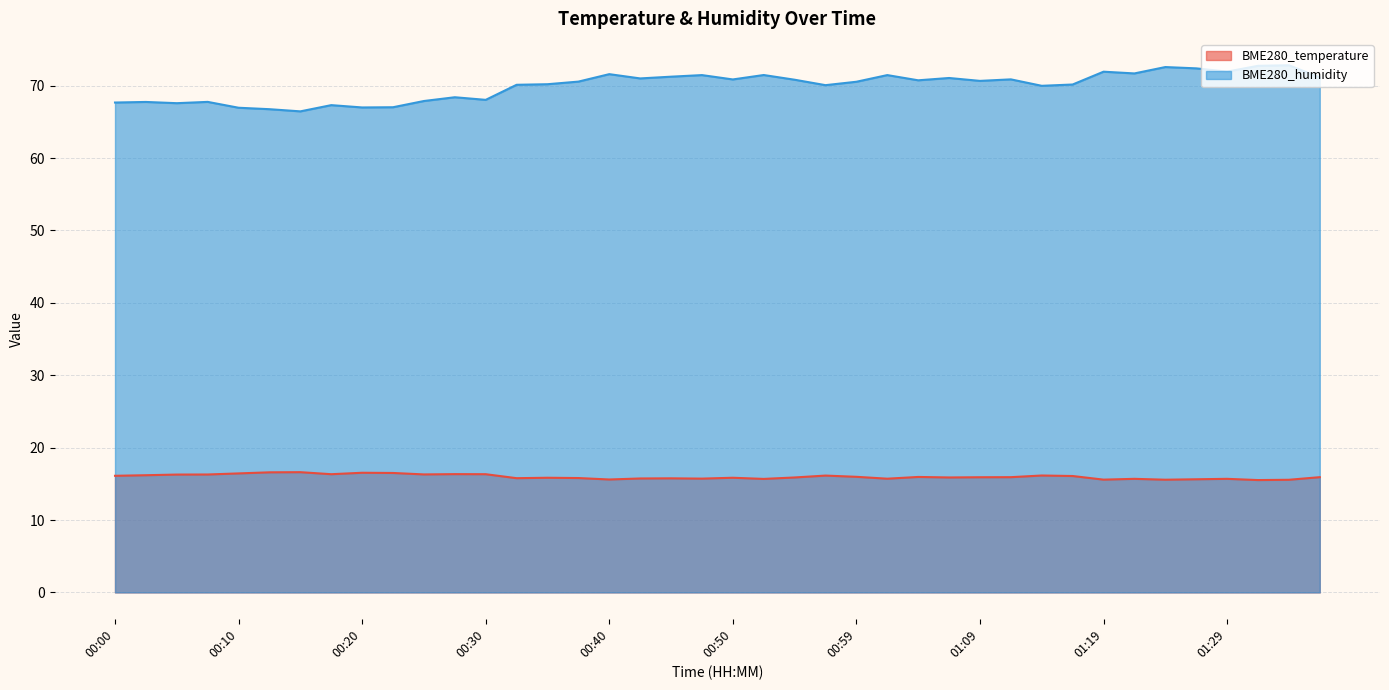

True or false: BME280_temperature and BME280_humidity cross at least once.

False